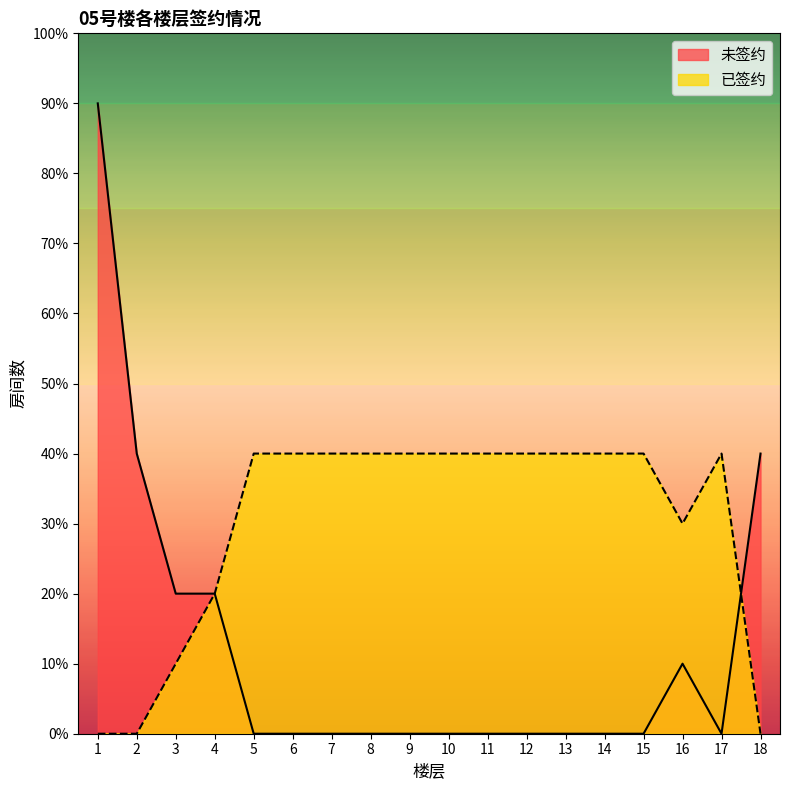

List the series in order of their overall mean, lowest first.

未签约, 已签约